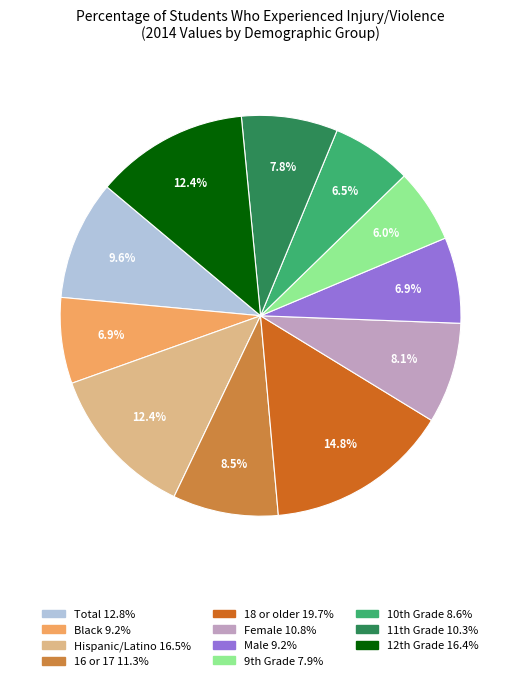

What portion of the pie excludes Black?

93.1%